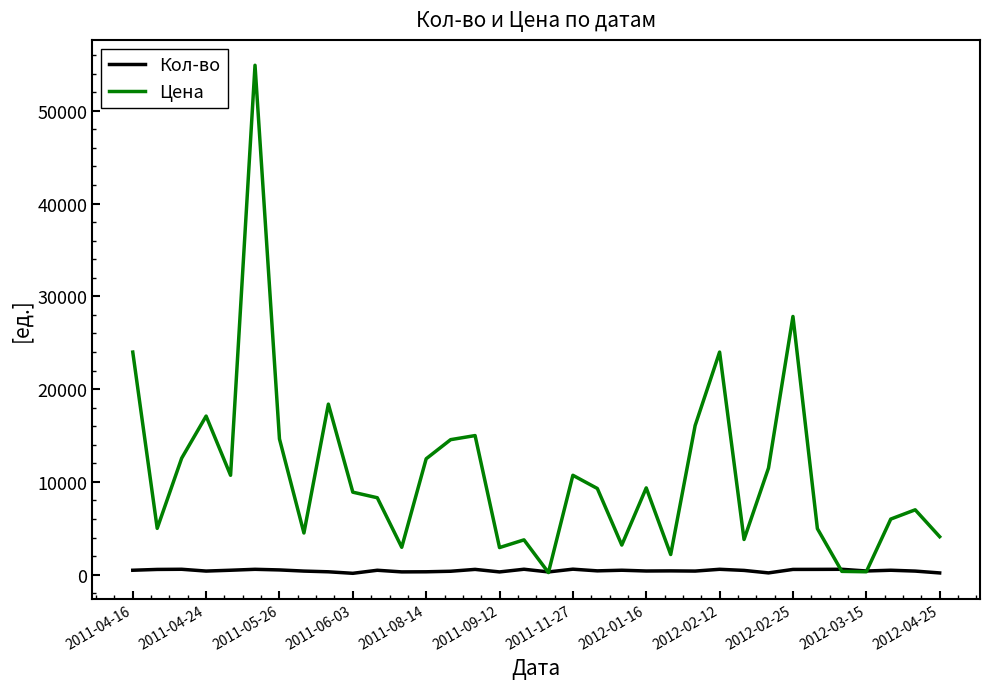

Which series has the largest total across all categories?

Цена